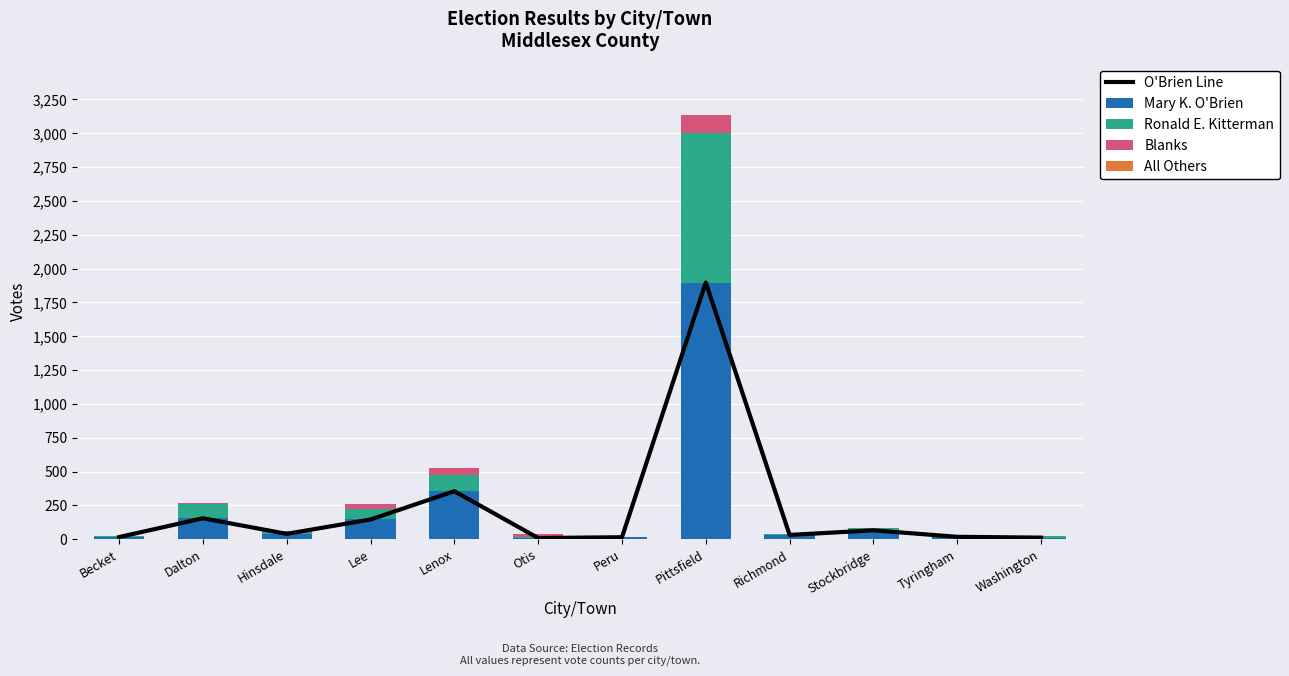

What are all the series names shown in the legend?

O'Brien Line, Mary K. O'Brien, Ronald E. Kitterman, Blanks, All Others